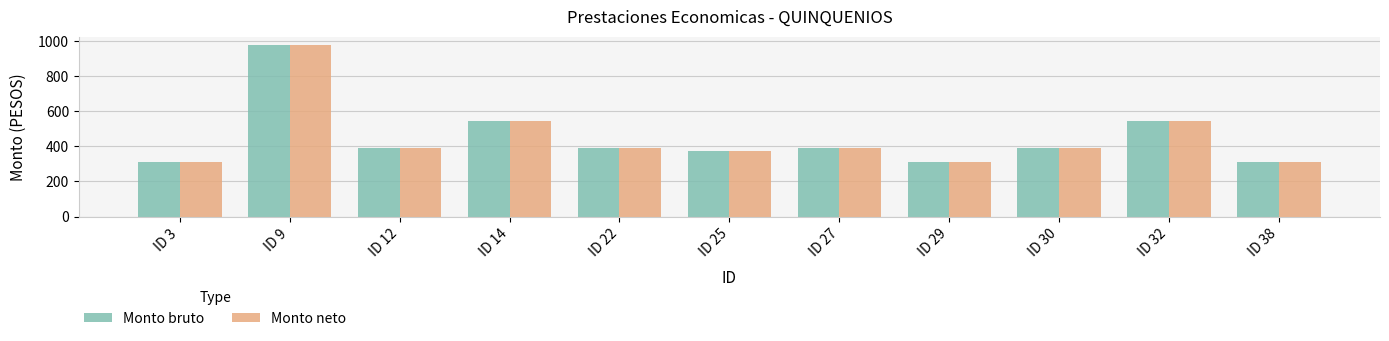

What is the difference between the Monto bruto values at ID 38 and ID 27?

80.9